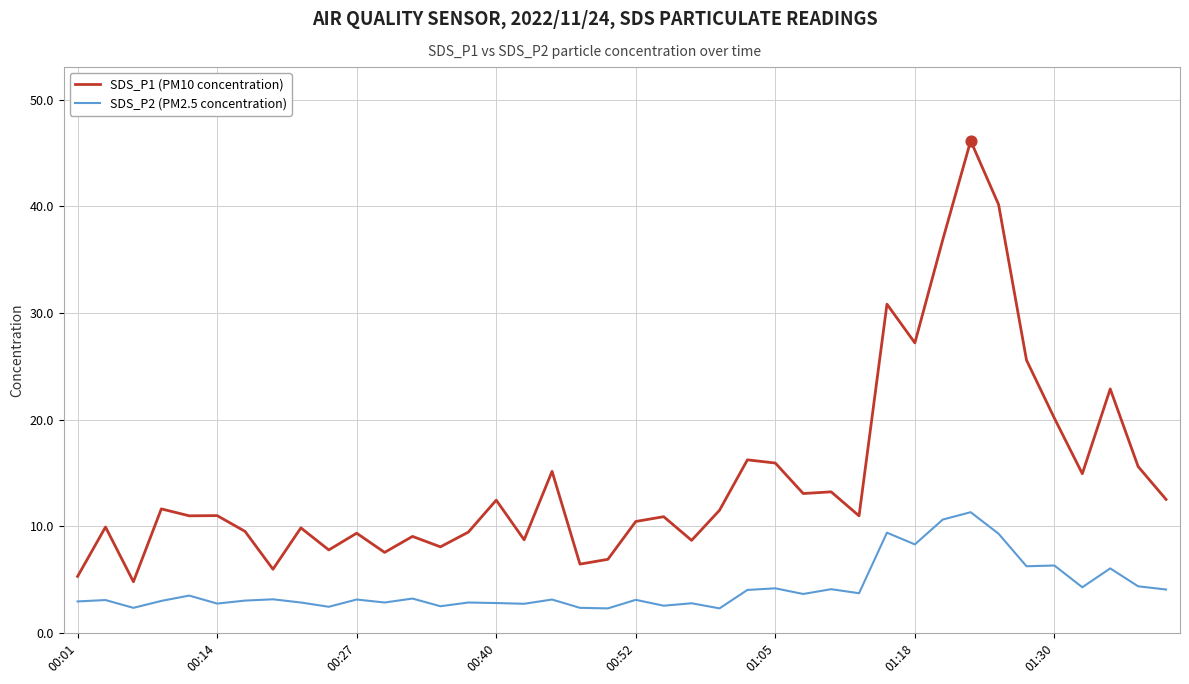

What are all the series names shown in the legend?

SDS_P1 (PM10 concentration), SDS_P2 (PM2.5 concentration)